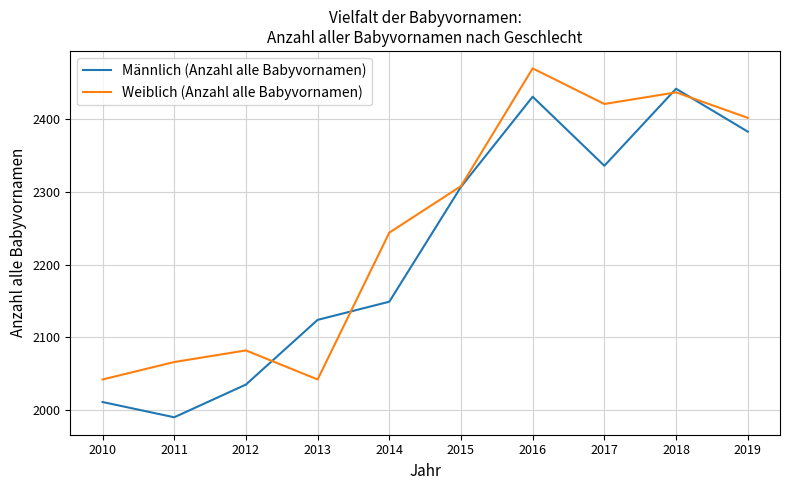

True or false: Weiblich (Anzahl alle Babyvornamen) has a value of 2244 at 2014.

True